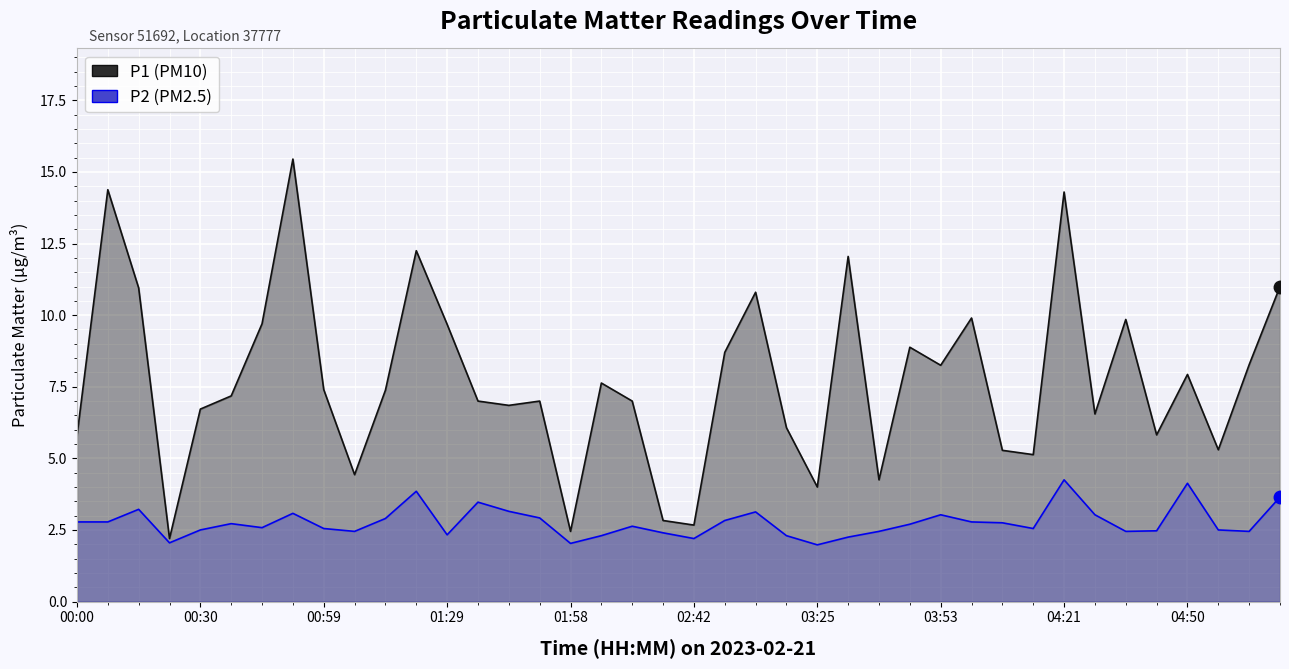

What is the difference between the maximum and minimum values in the P1 series?

13.2